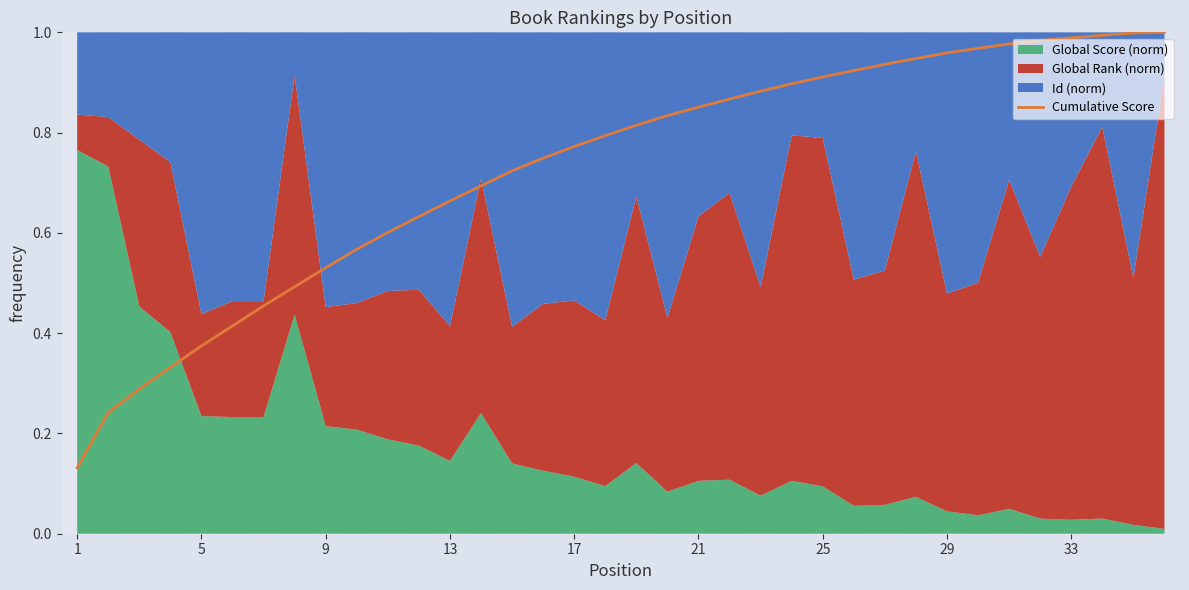

How many lines are shown in the chart?

1